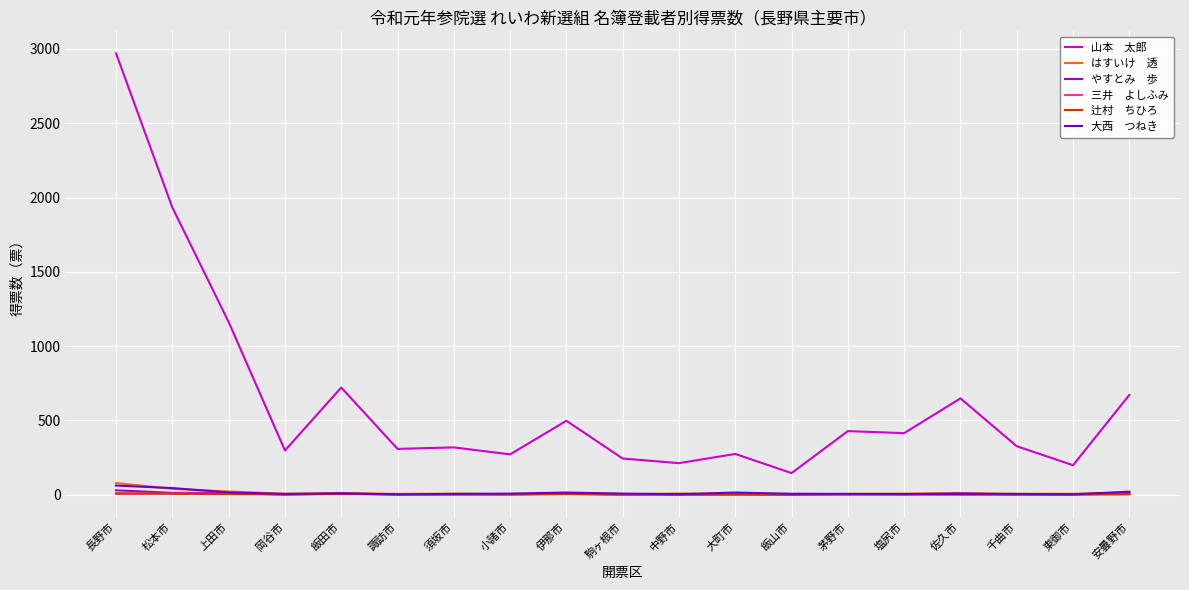

At which category is the sum across all series the highest?

長野市